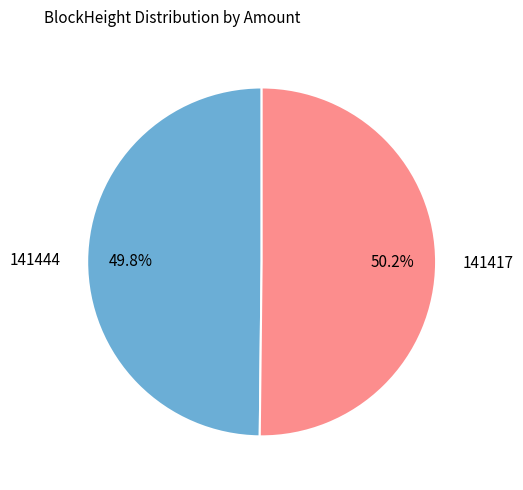

To the nearest percent, what is the difference between the 141417 and 141444 slice percentages?

0%